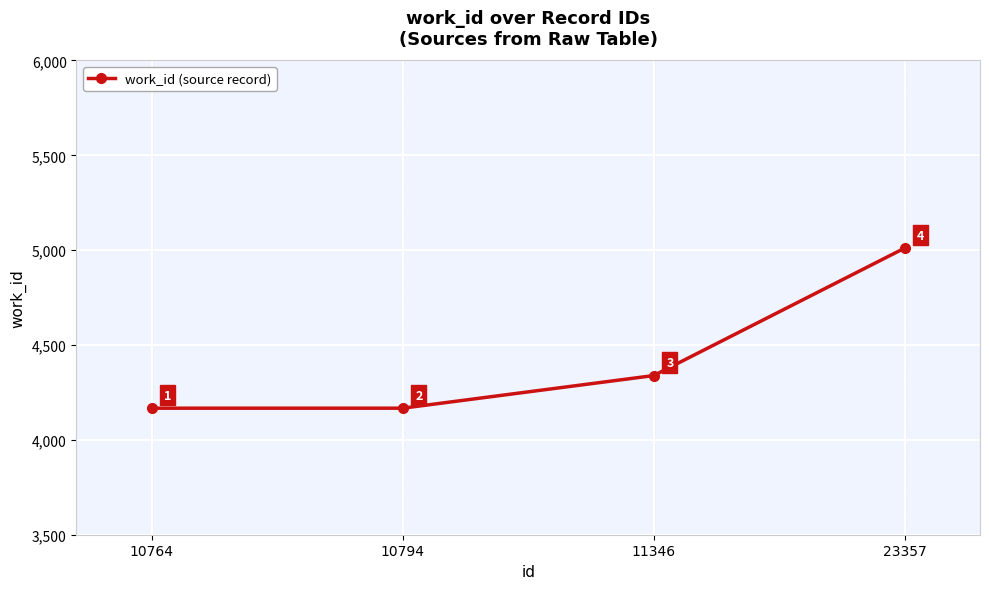

The value at 10764 is 4167. True or false?

True